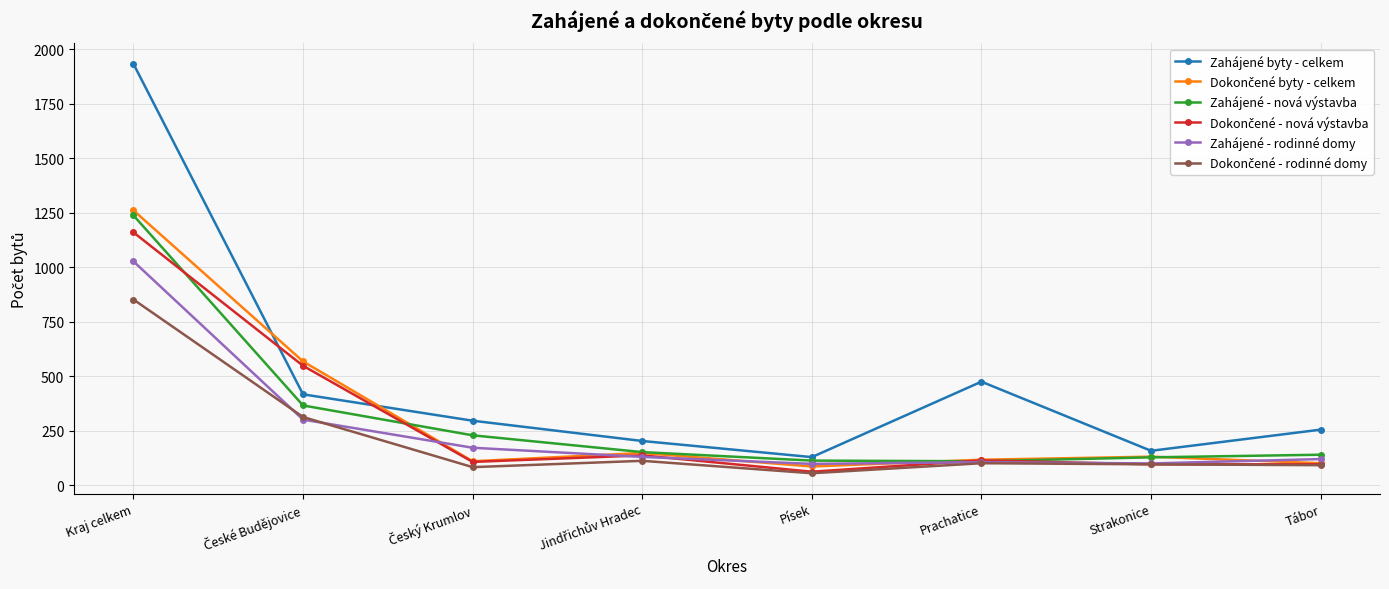

Is it true that Zahájené byty - celkem equals 263 at Strakonice?

False